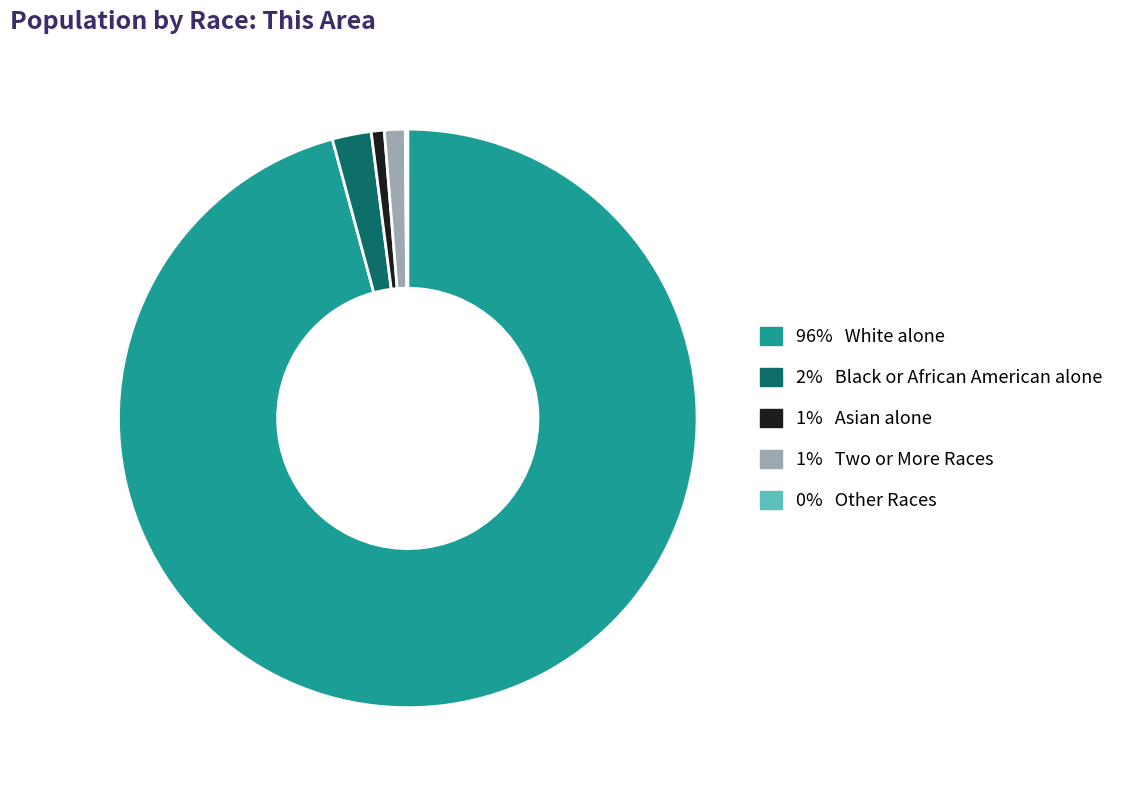

Does any single category account for the majority?

Yes